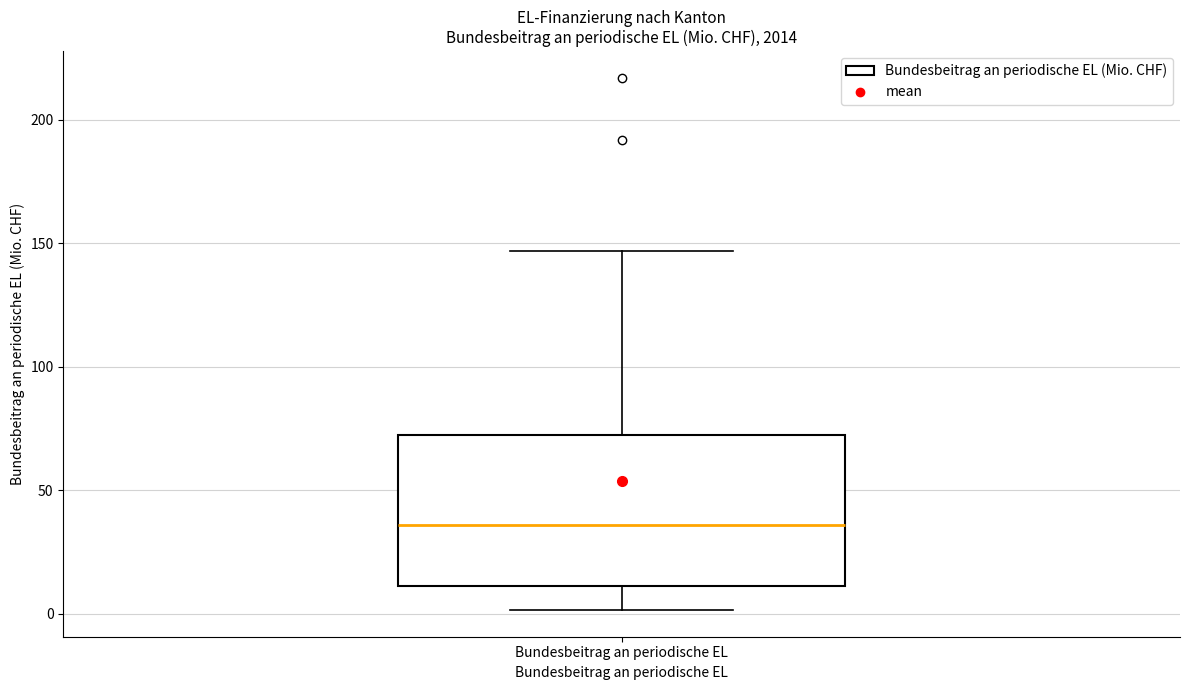

Read this box plot against the y-axis: the position of the median line, the range covered by the box, and the ends of both whiskers. The values are not printed on the chart, so give them approximately, as read against the axis.

median 35, box 10 to 70, whiskers 0 to 145